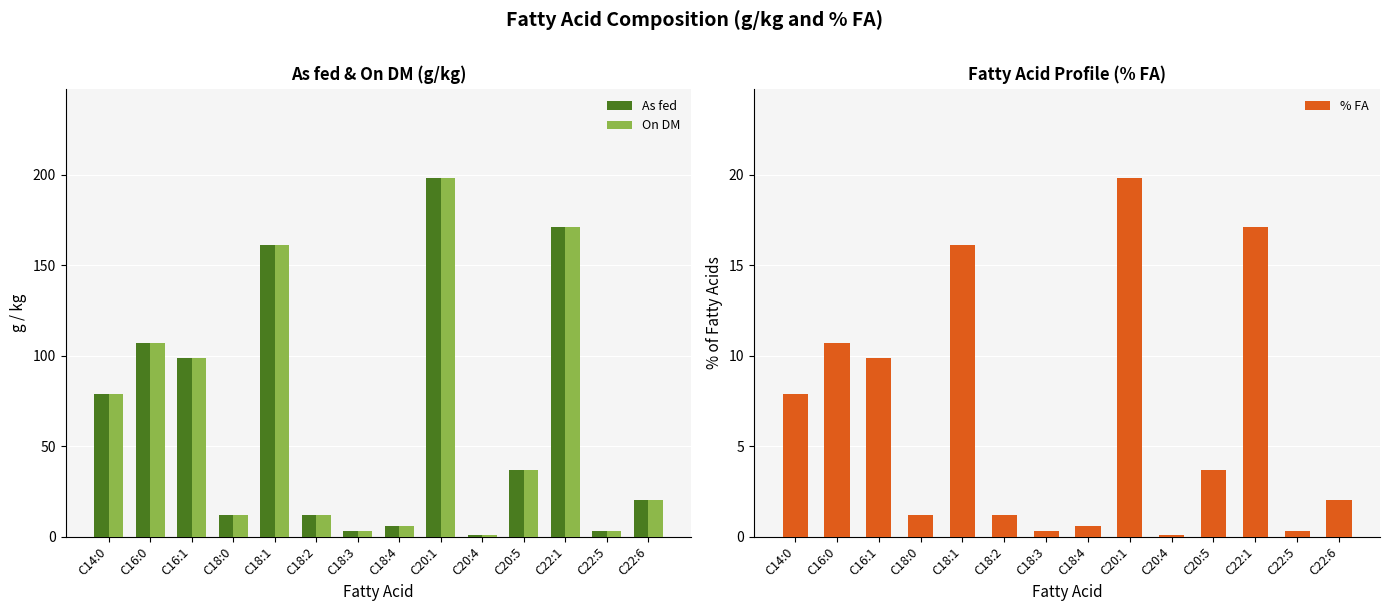

Does the chart contain stacked bars?

No